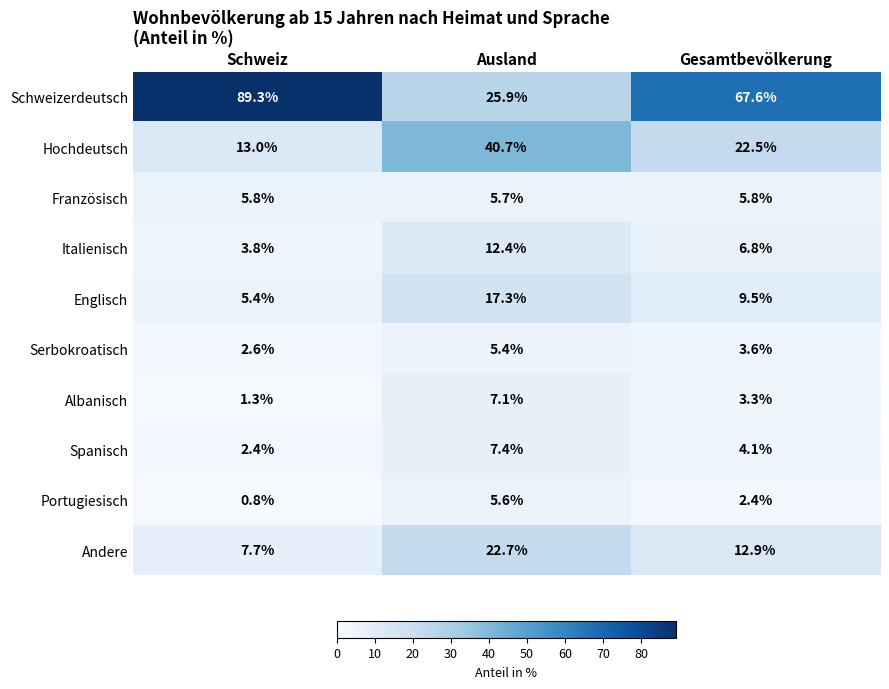

Rank the series by their maximum value, from highest to lowest.

Schweizerdeutsch, Hochdeutsch, Andere, Englisch, Italienisch, Spanisch, Albanisch, Französisch, Portugiesisch, Serbokroatisch